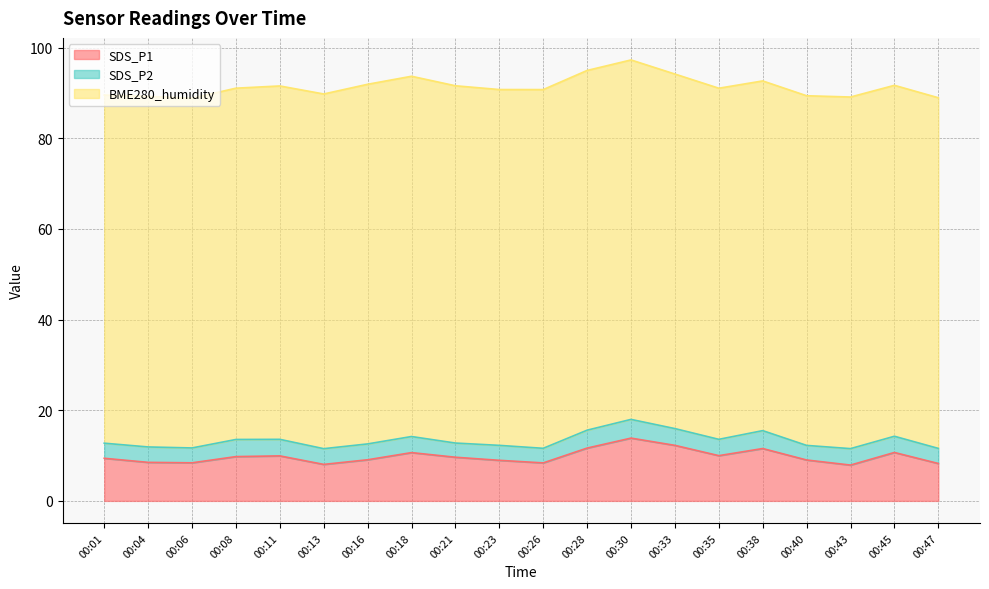

What is the difference between the maximum and minimum values in the BME280_humidity series?

2.7